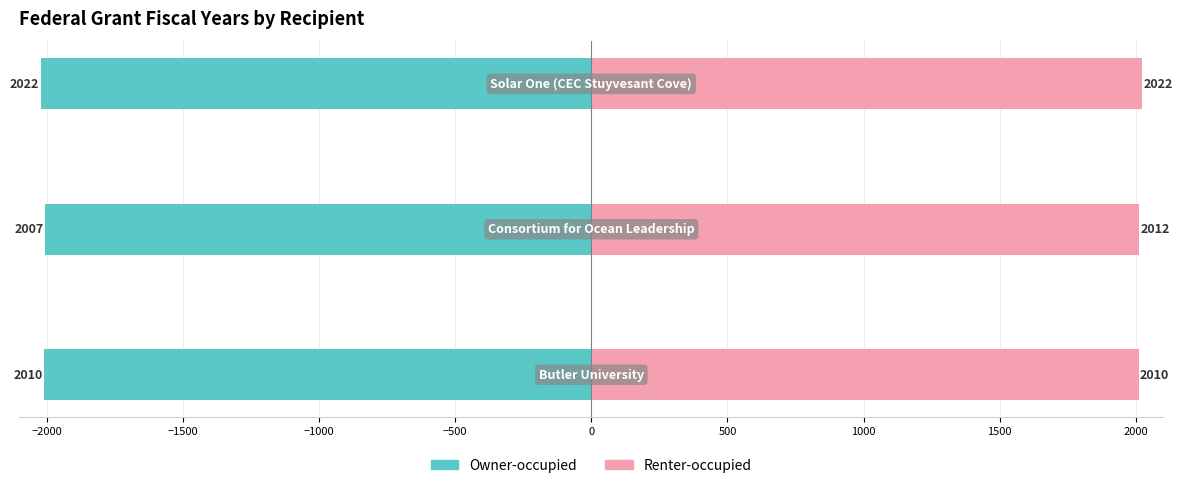

Reading left to right, what are all the values shown in this chart?

Owner-occupied: −2500=-2010	−2000=-2007	−1500=-2022
Renter-occupied: −2500=2010	−2000=2012	−1500=2022